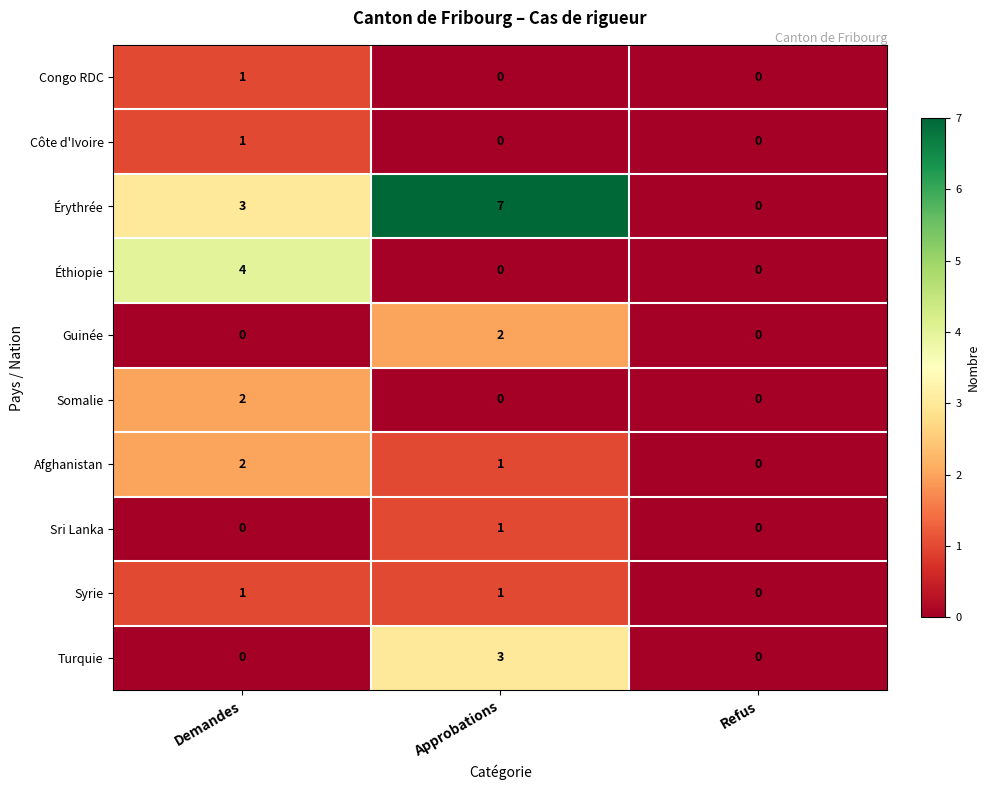

Is it true that Côte d'Ivoire equals 1 at Refus?

False